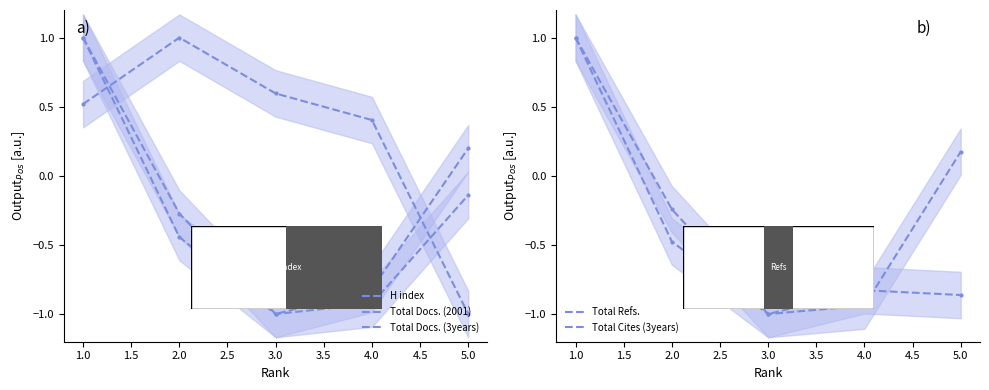

What is the greatest value displayed?

1.0